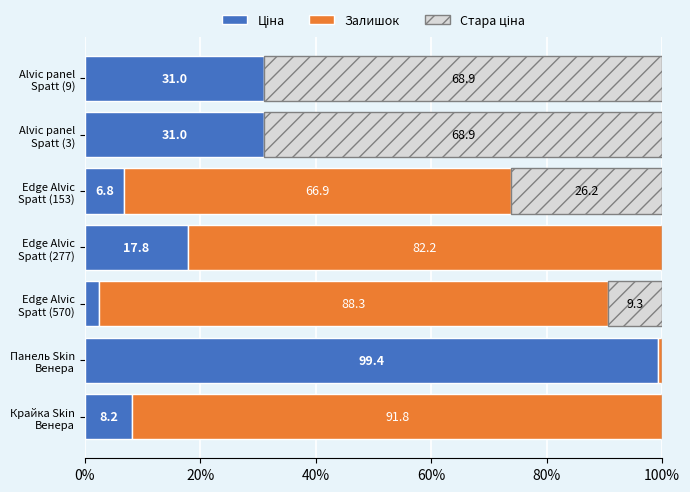

How many data points does each series have?

7